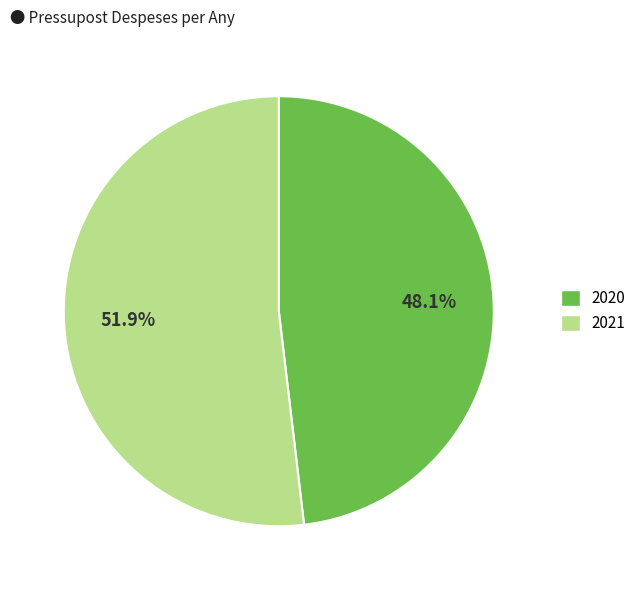

Which category has the smallest portion of the pie?

2020